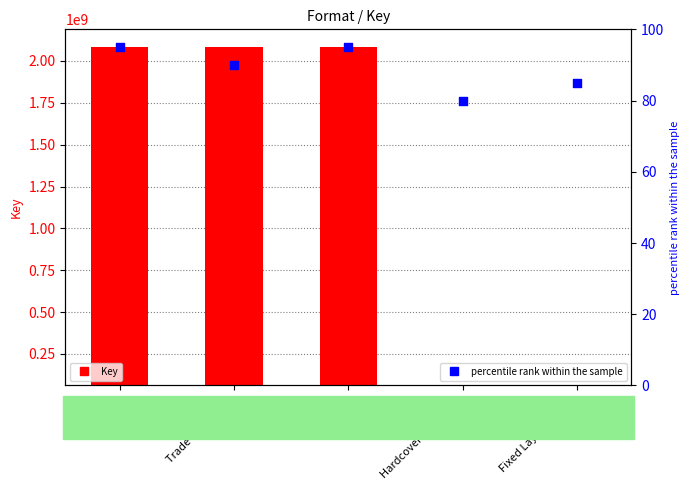

At how many categories does at least one series exceed 2053375308?

3